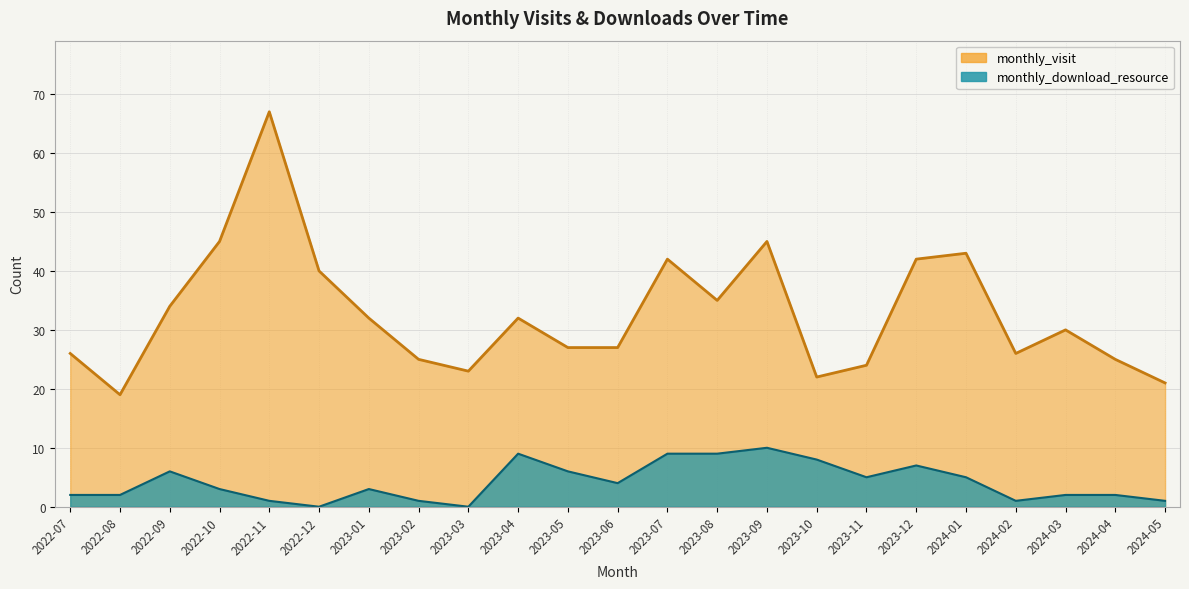

What are all the series names shown in the legend?

monthly_visit, monthly_download_resource